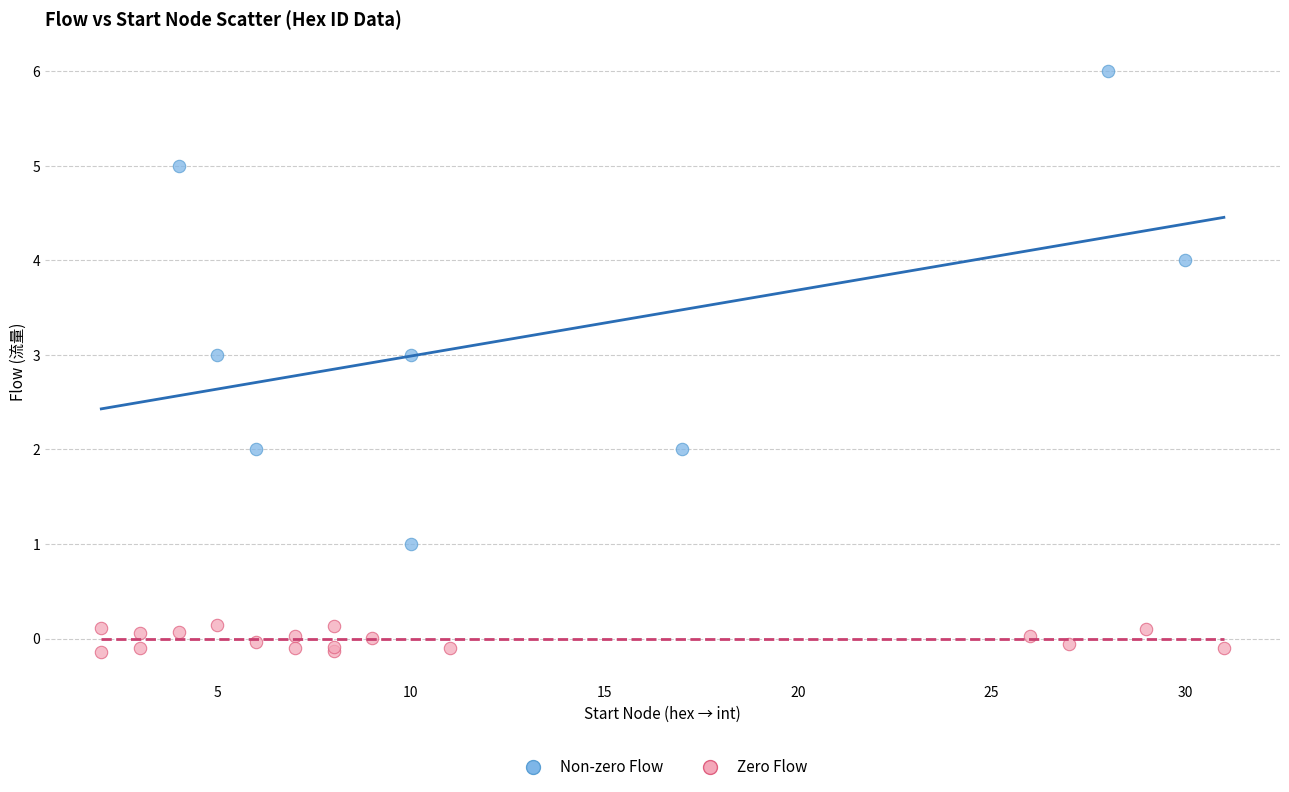

Which series contains the highest Y value?

Non-zero Flow